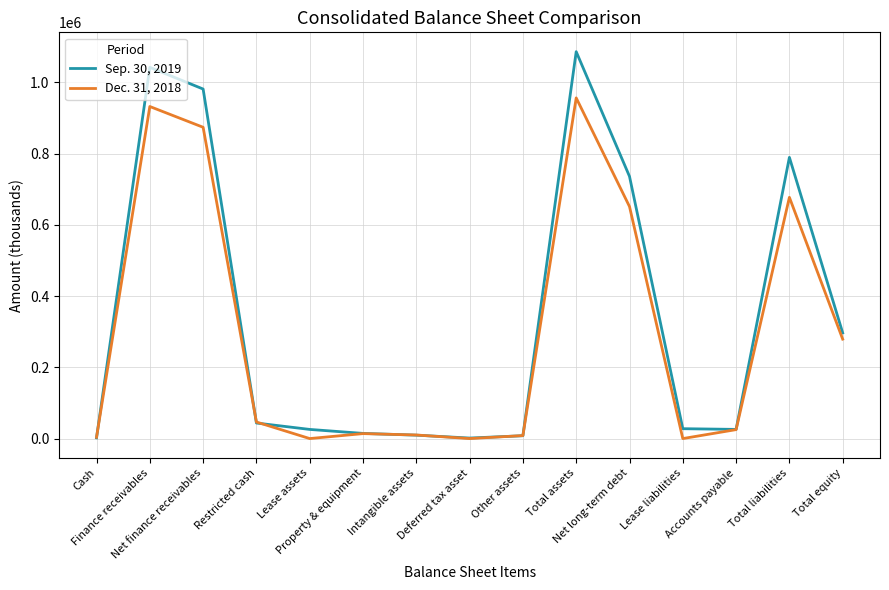

List the series in order of their overall mean, lowest first.

Dec. 31, 2018, Sep. 30, 2019